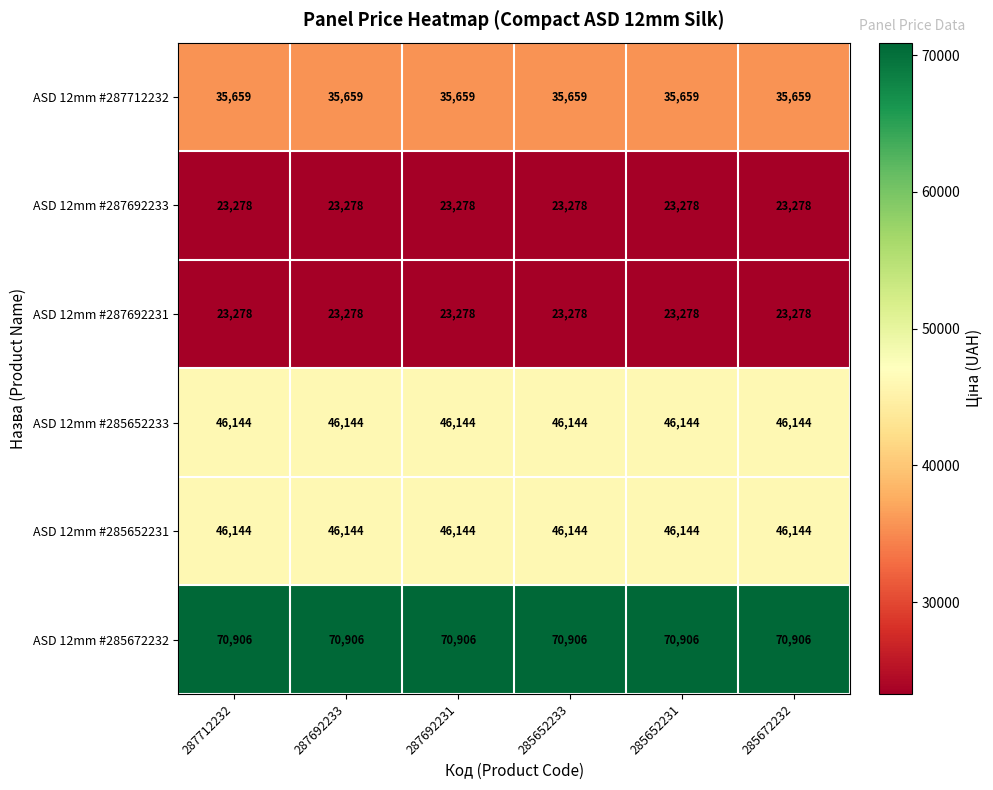

What is the maximum value shown in the chart?

70906